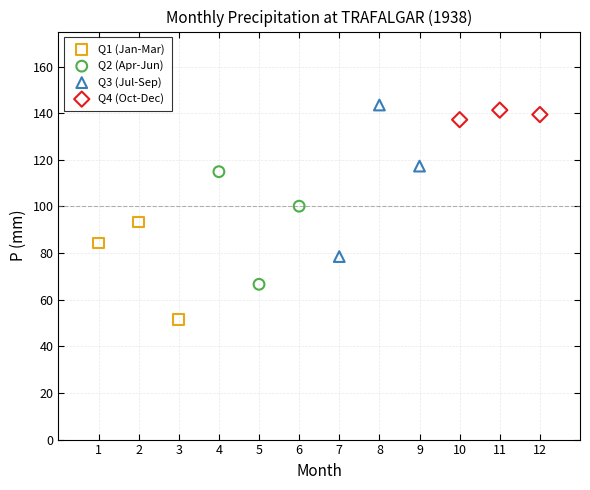

What are all the series names shown in the legend?

Q1 (Jan-Mar), Q2 (Apr-Jun), Q3 (Jul-Sep), Q4 (Oct-Dec)